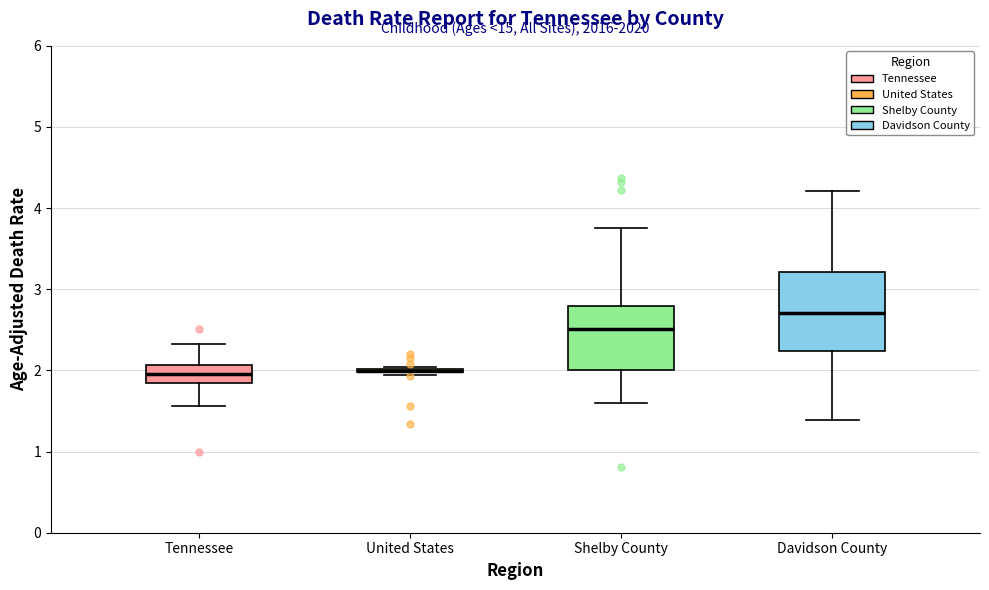

Comparing the boxes themselves (not the whiskers), which one is the tallest?

Davidson County